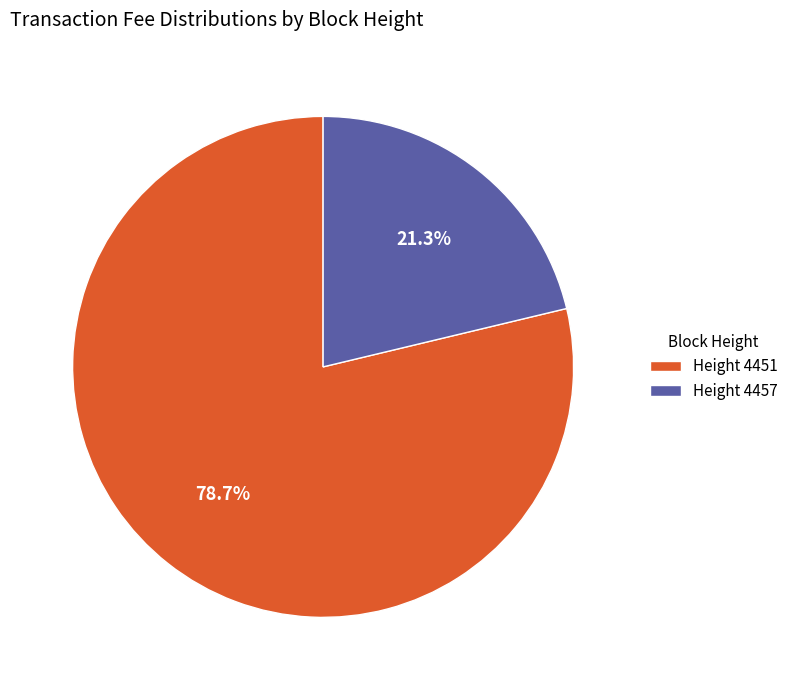

To the nearest percent, what is the difference between the largest and smallest slice percentages?

57%